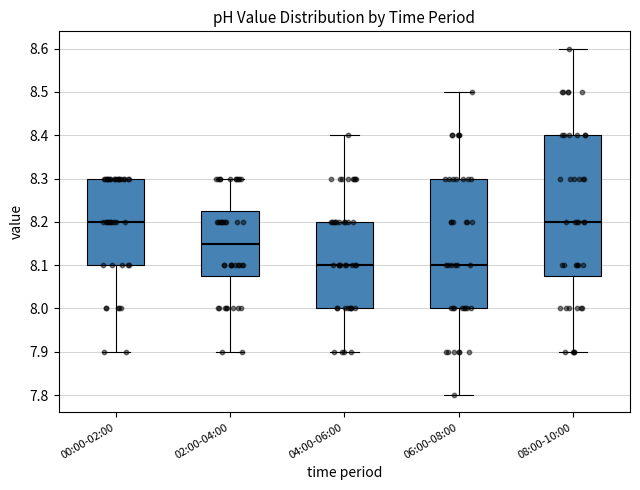

Reading left to right, read every box against the y-axis: the position of its median line, the range the box covers, and the ends of its whiskers. The values are not printed on the chart, so give them approximately, as read against the axis.

00:00-02:00: median 8.20, box 8.10 to 8.30, whiskers 7.90 to 8.30
02:00-04:00: median 8.15, box 8.08 to 8.23, whiskers 7.90 to 8.30
04:00-06:00: median 8.10, box 8.00 to 8.20, whiskers 7.90 to 8.40
06:00-08:00: median 8.10, box 8.00 to 8.30, whiskers 7.80 to 8.50
08:00-10:00: median 8.20, box 8.08 to 8.40, whiskers 7.90 to 8.60